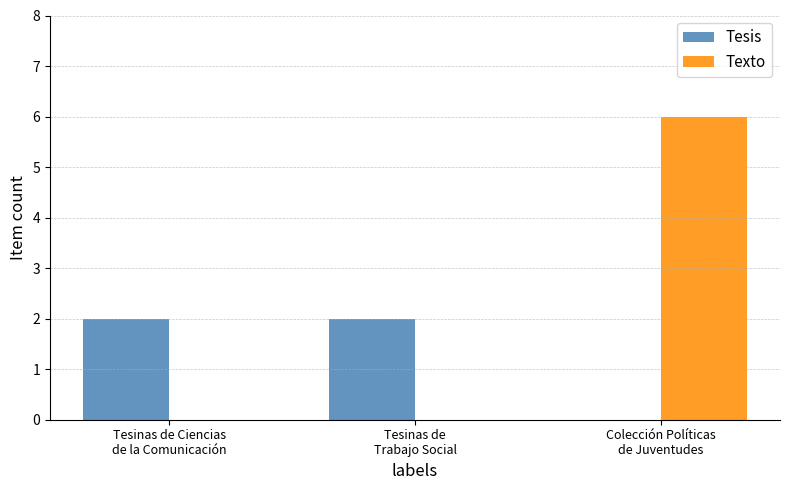

What is the sum of all Texto values?

6